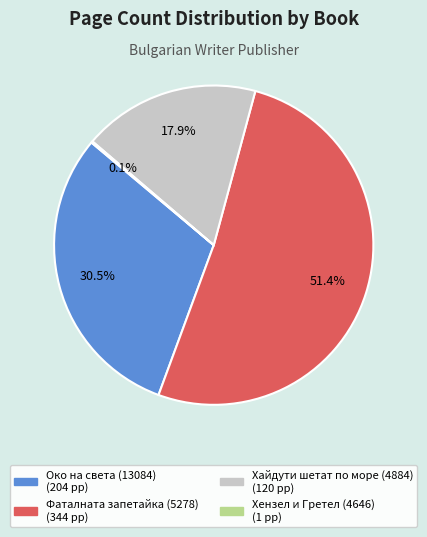

Between Око на света (13084) and Хайдути шетат по море (4884), which is larger?

Око на света (13084)